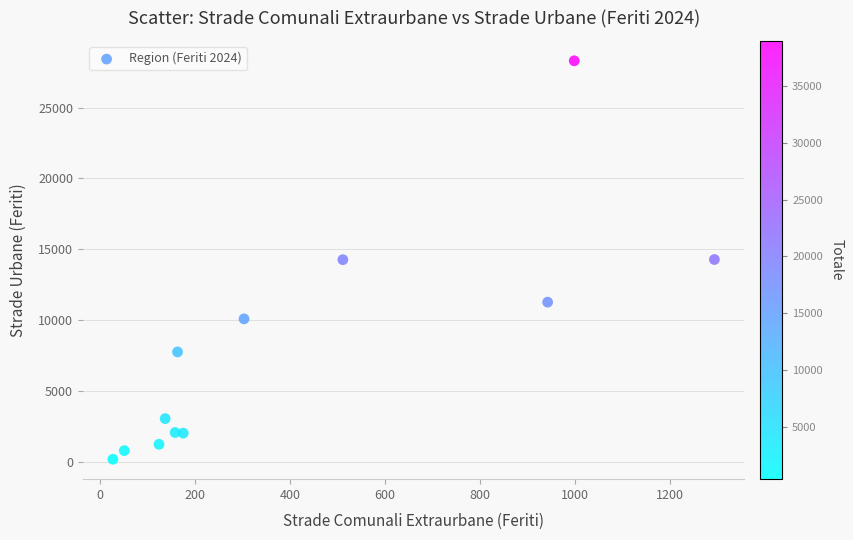

What is the range of X values (max minus min)?

1266